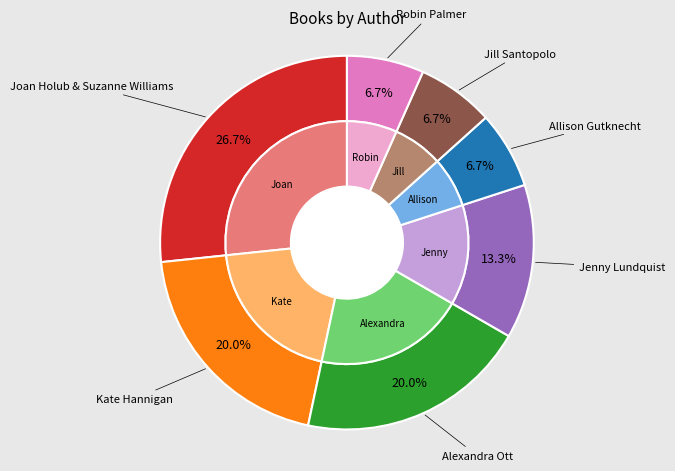

The Jenny Lundquist slice represents 13% of the pie. True or false?

True